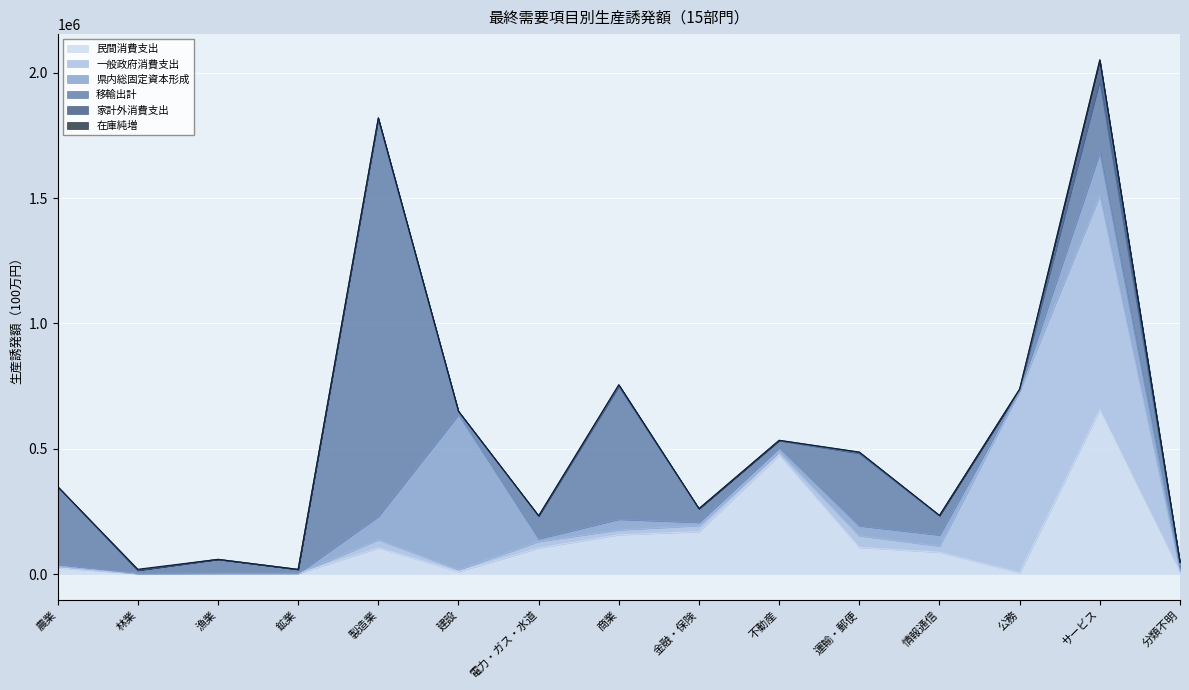

What is the spread (max minus min) of values at 情報通信?

87230.1